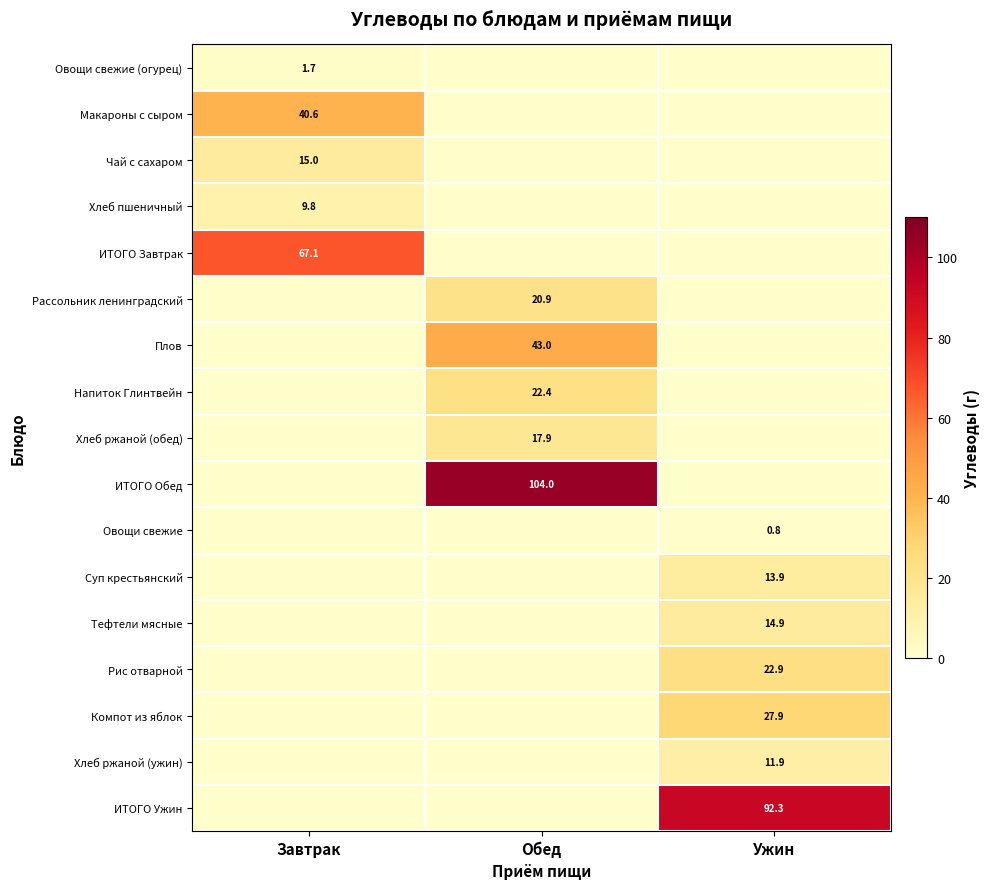

Is it true that Хлеб ржаной (обед) equals 17.9 at Обед?

True